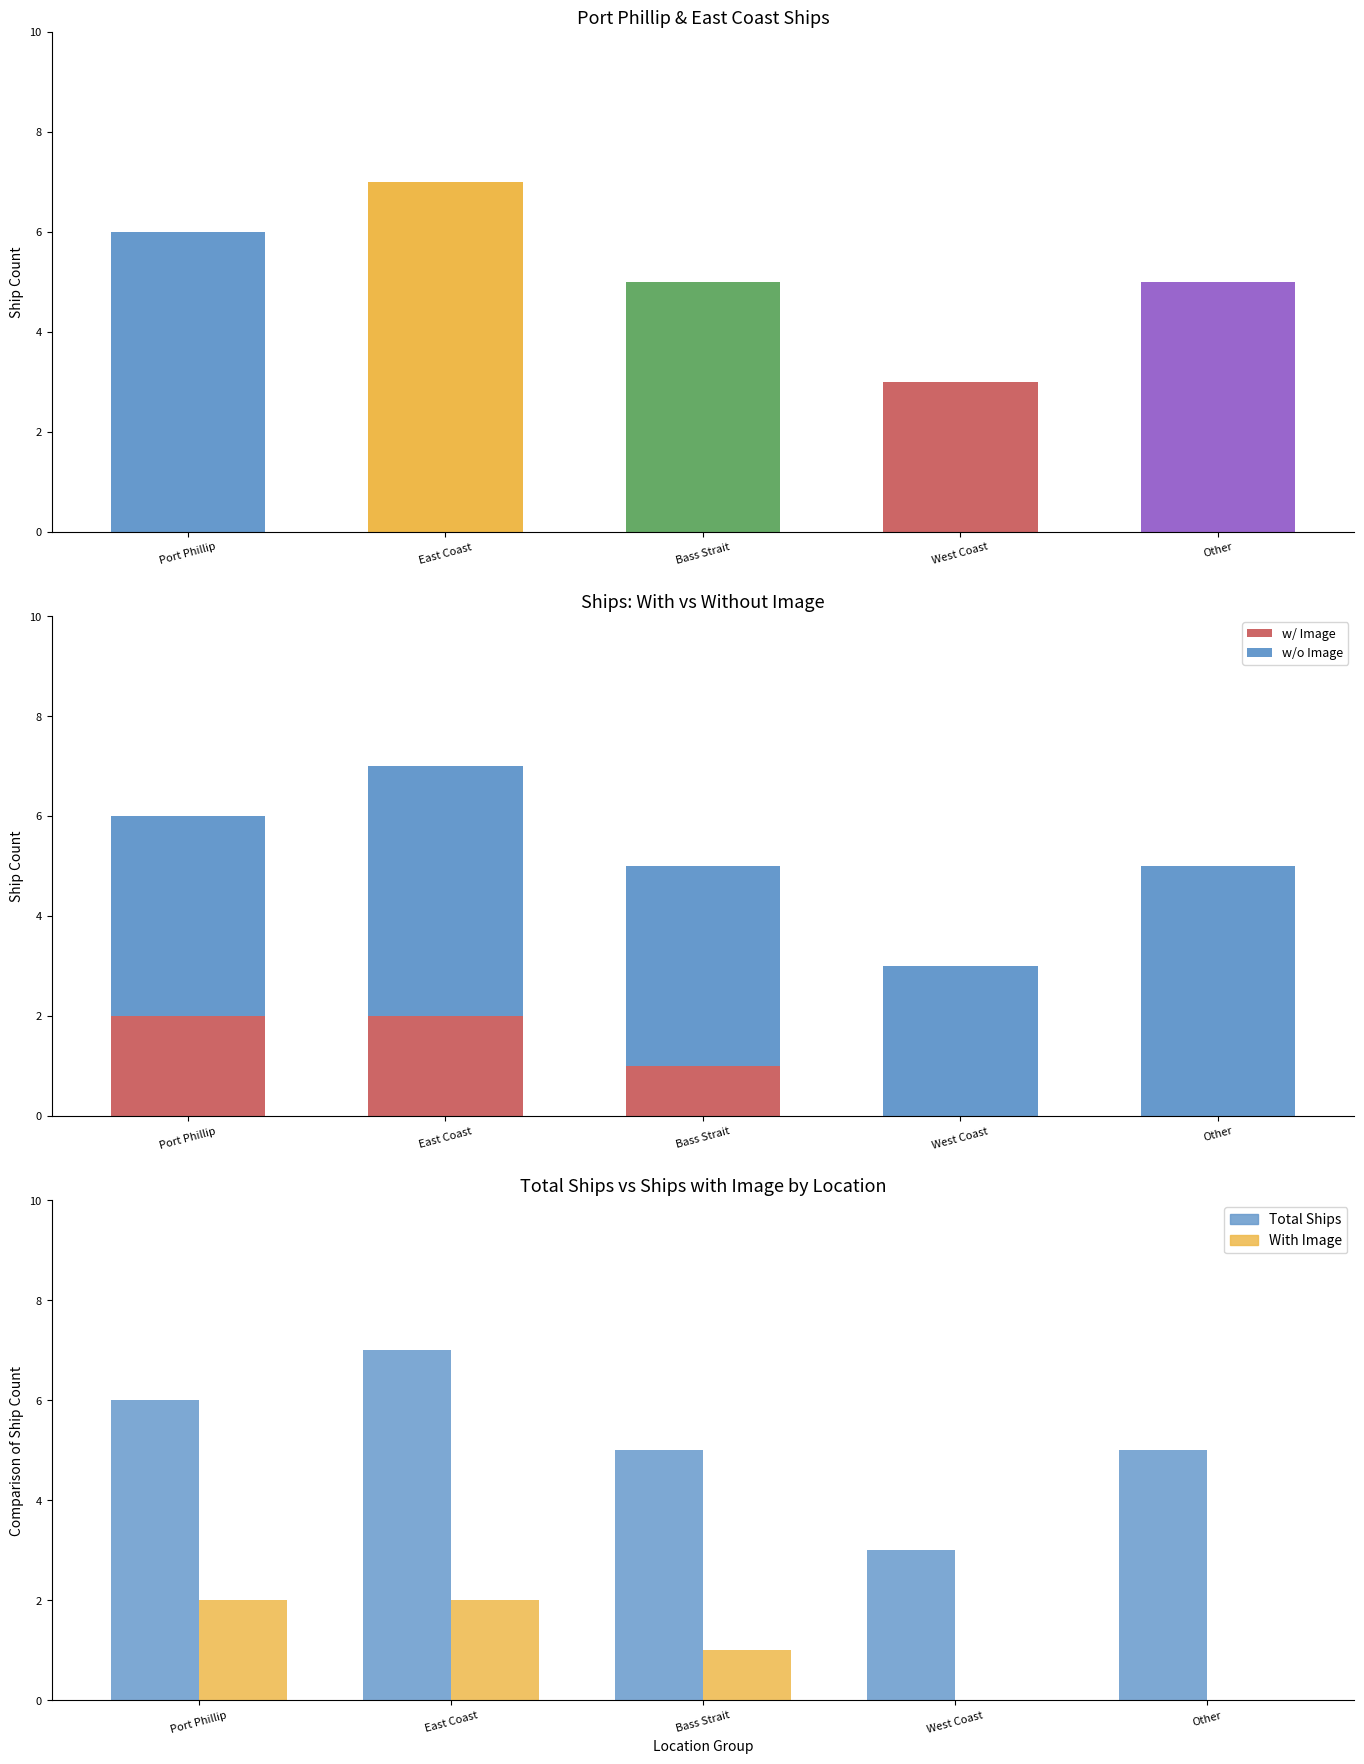

How many w/ Image values are between 0 and 2?

5